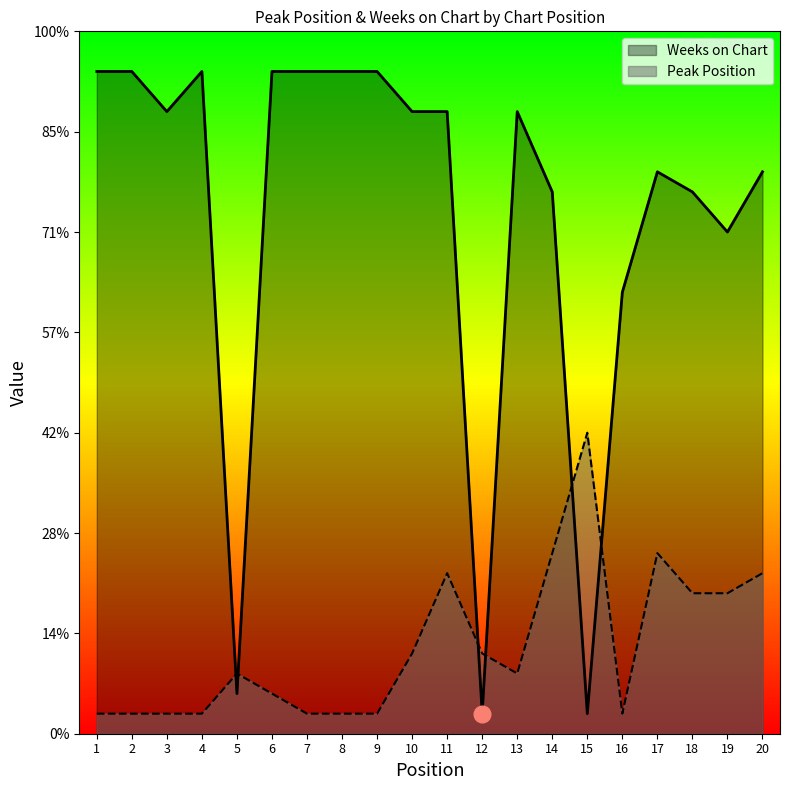

Which has a higher value, 15 or 16?

15